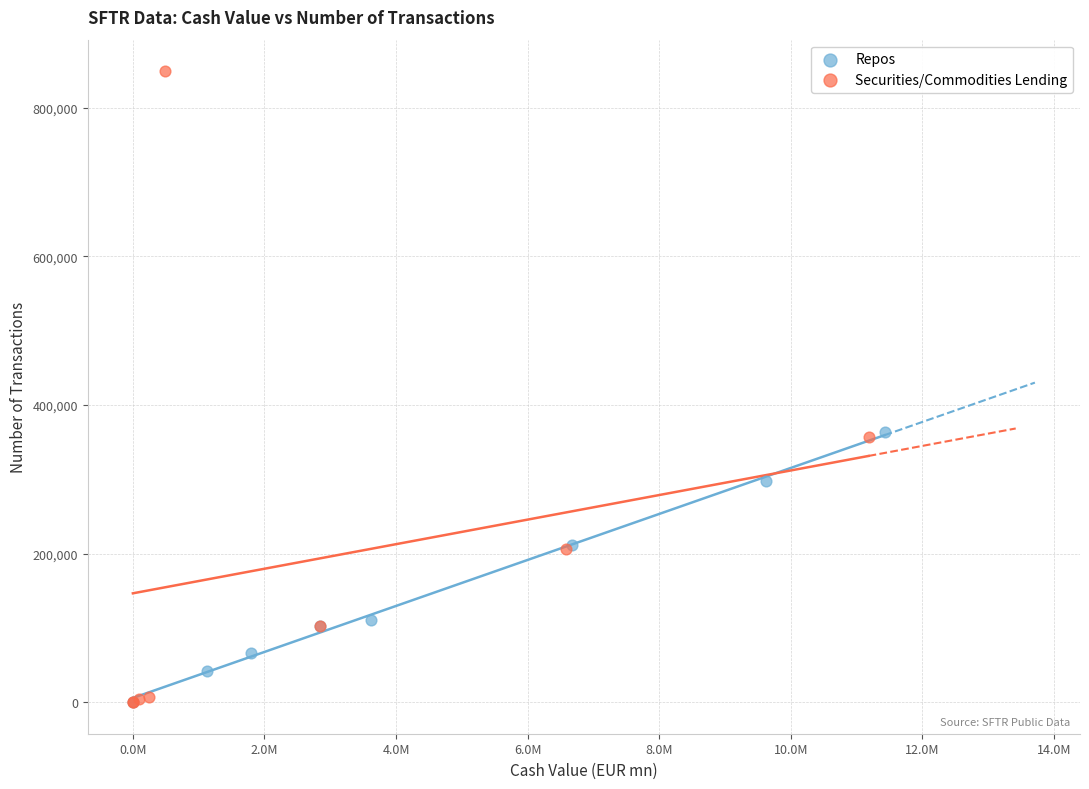

Which series reaches the maximum Y coordinate?

Securities/Commodities Lending